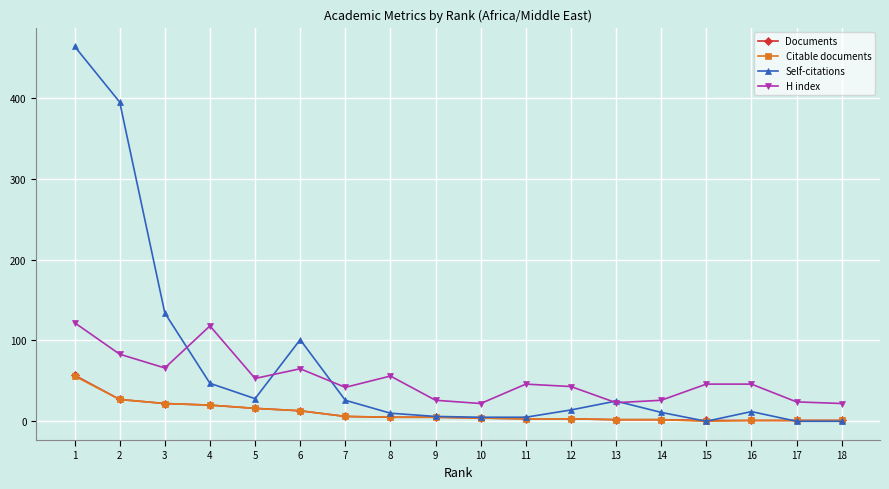

What is the maximum value for H index?

122